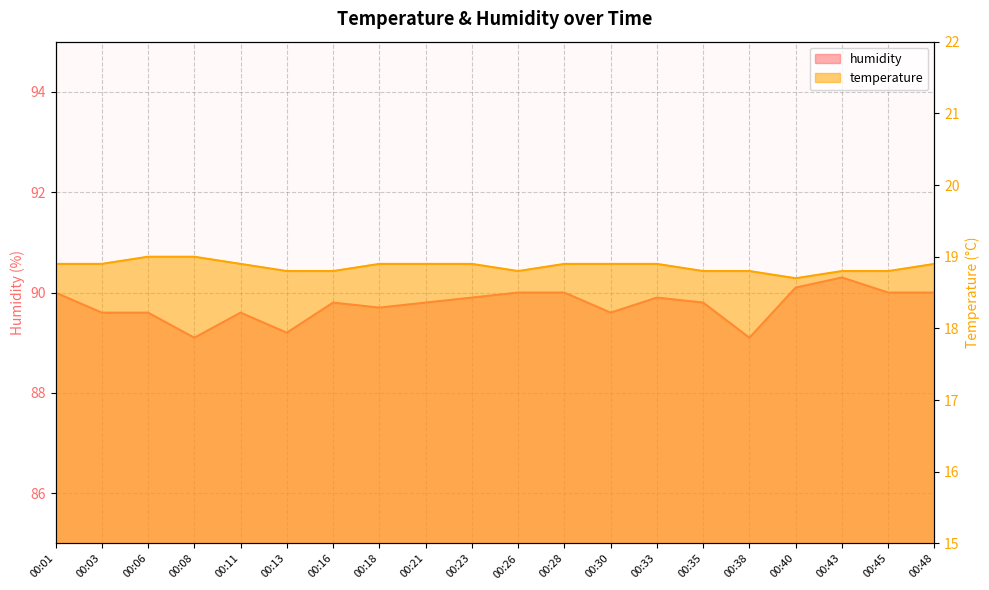

True or false: humidity and temperature intersect in this chart.

False